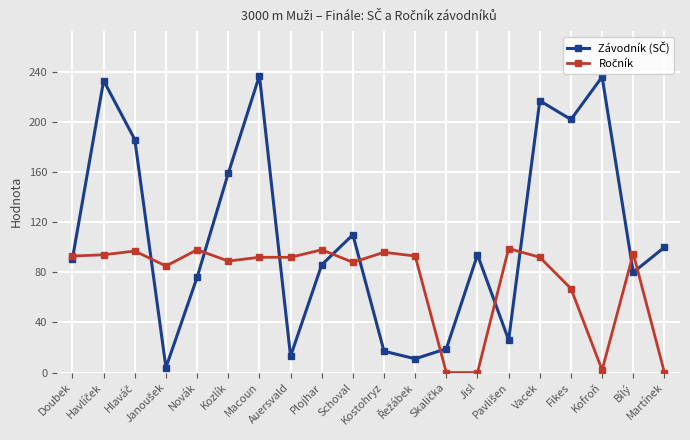

What is the average value of the Závodník (SČ) series?

110